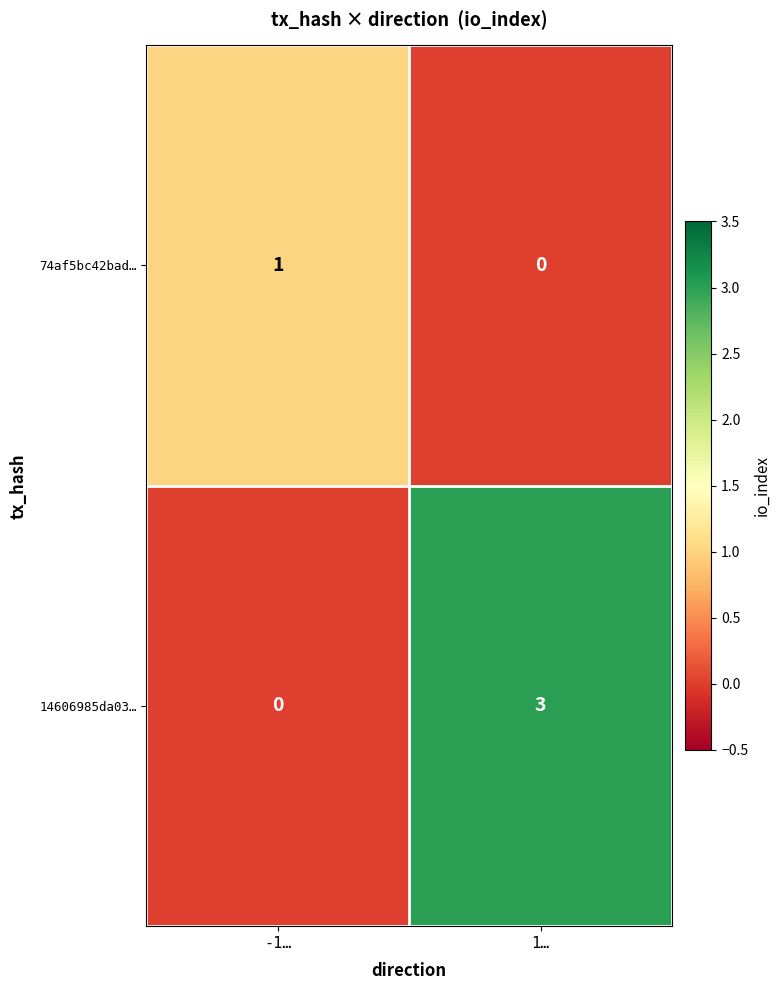

Which series has the widest spread of values?

14606985da03…